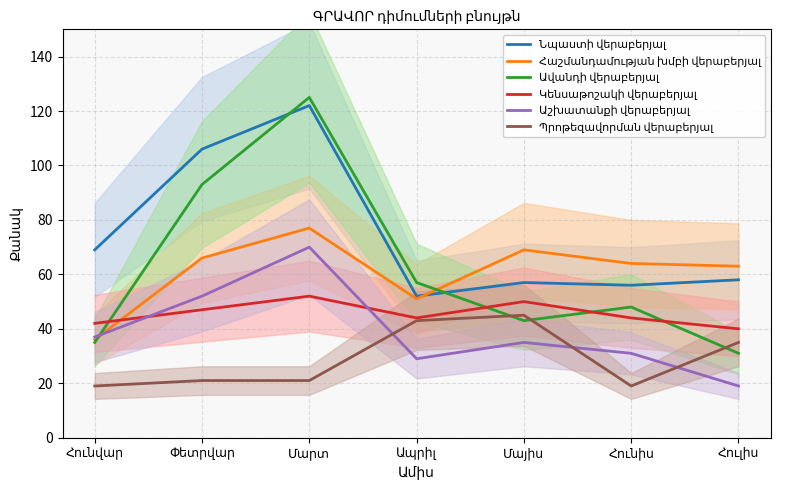

How many distinct data groups are displayed?

6